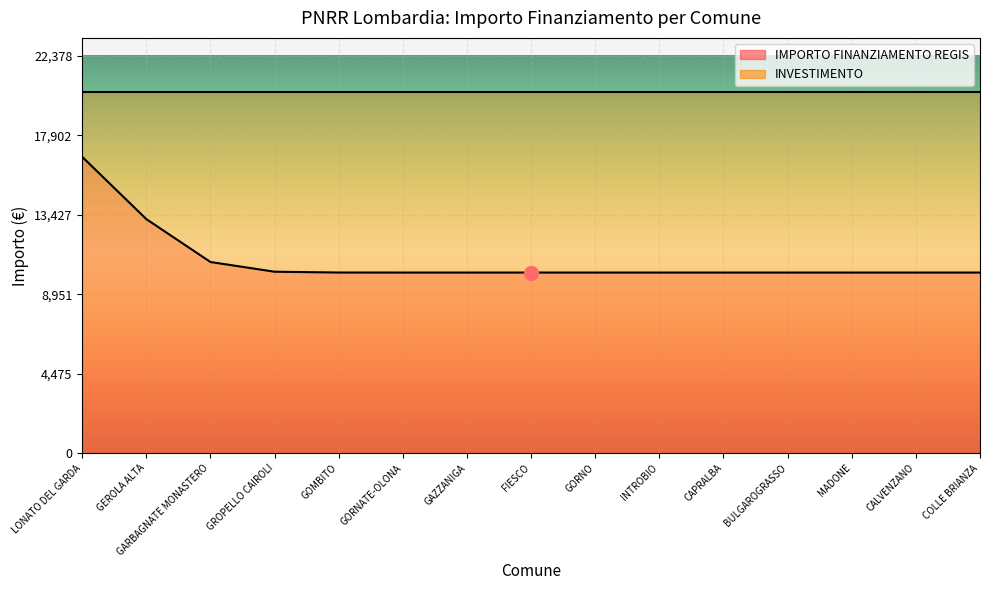

What is the spread (max minus min) of values at BULGAROGRASSO?

10170.7